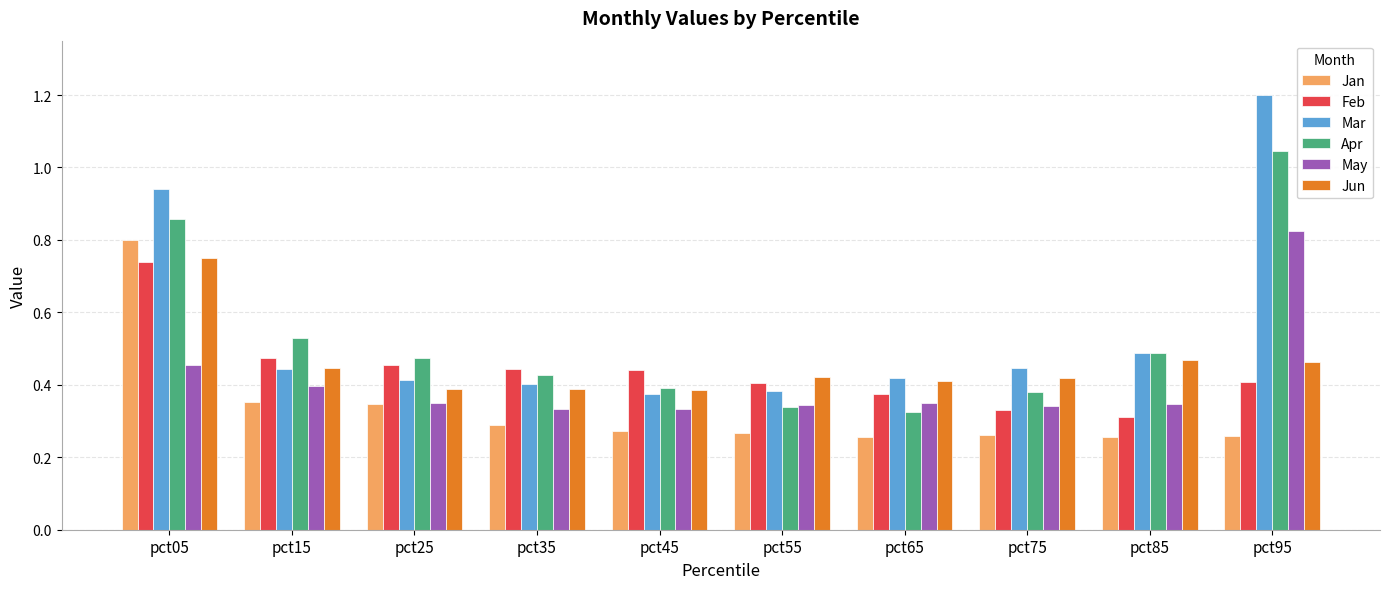

Which label corresponds to the largest value in the chart?

pct95